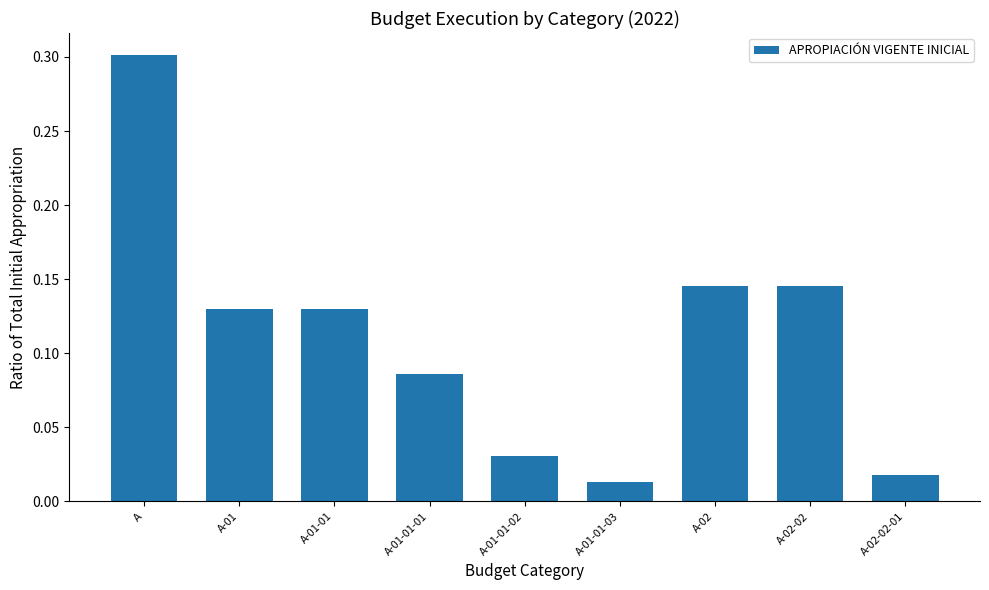

What is the sum of all values?

1.0